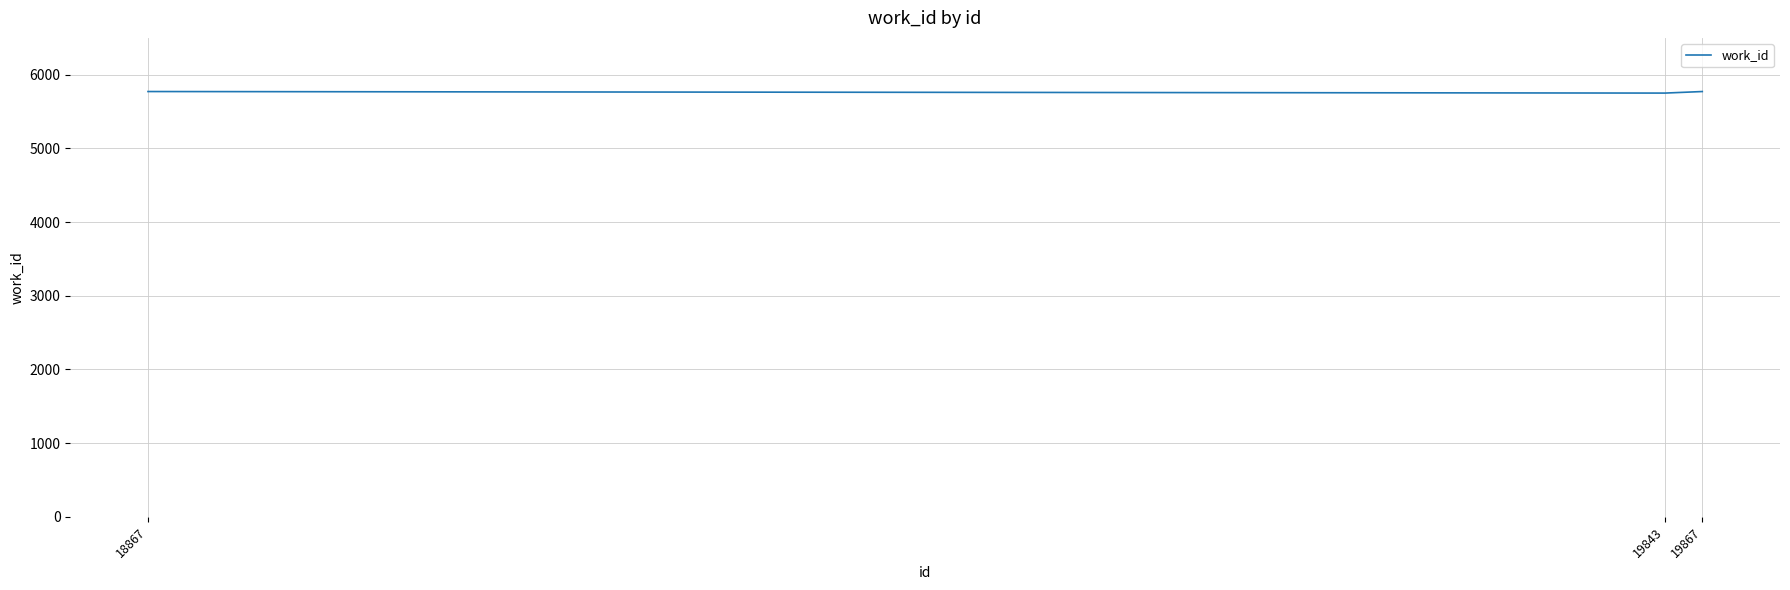

What is the minimum value shown in the chart?

5751